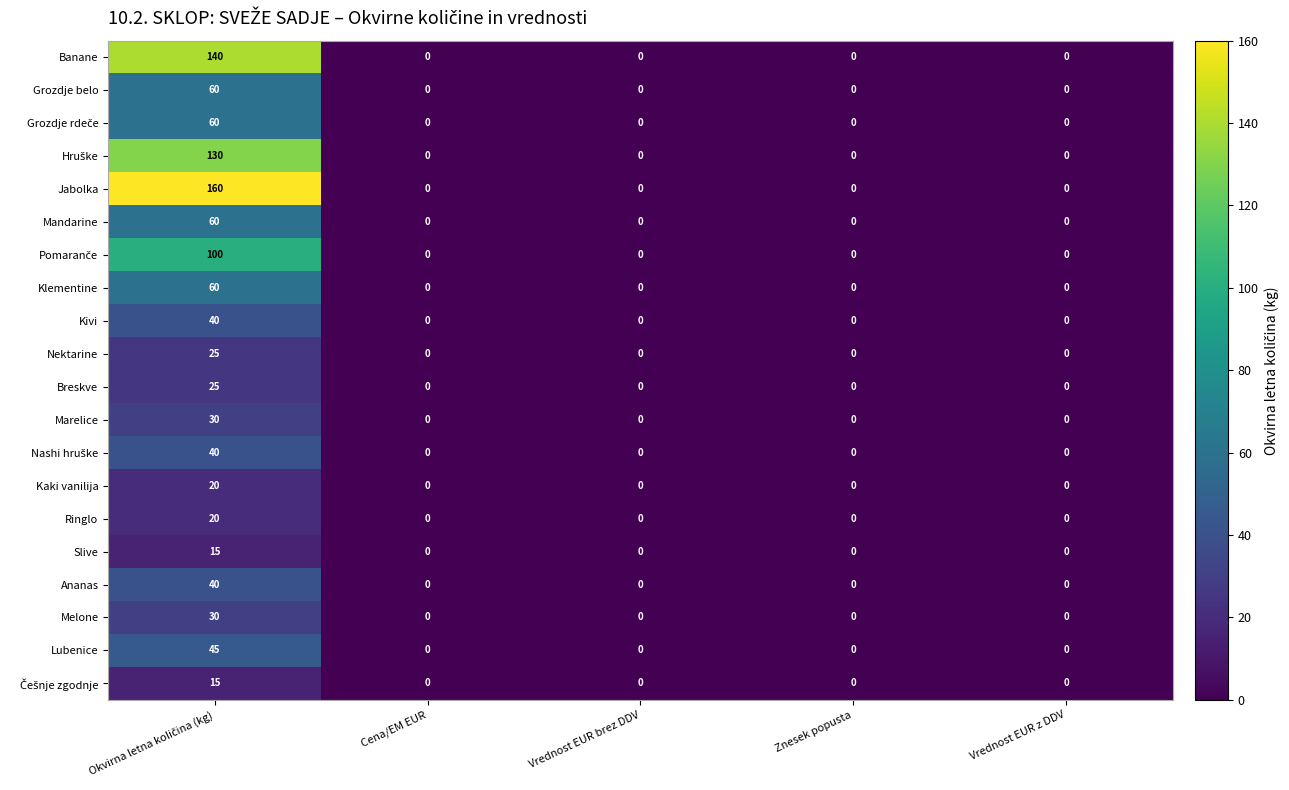

Count the number of data series in this chart.

20